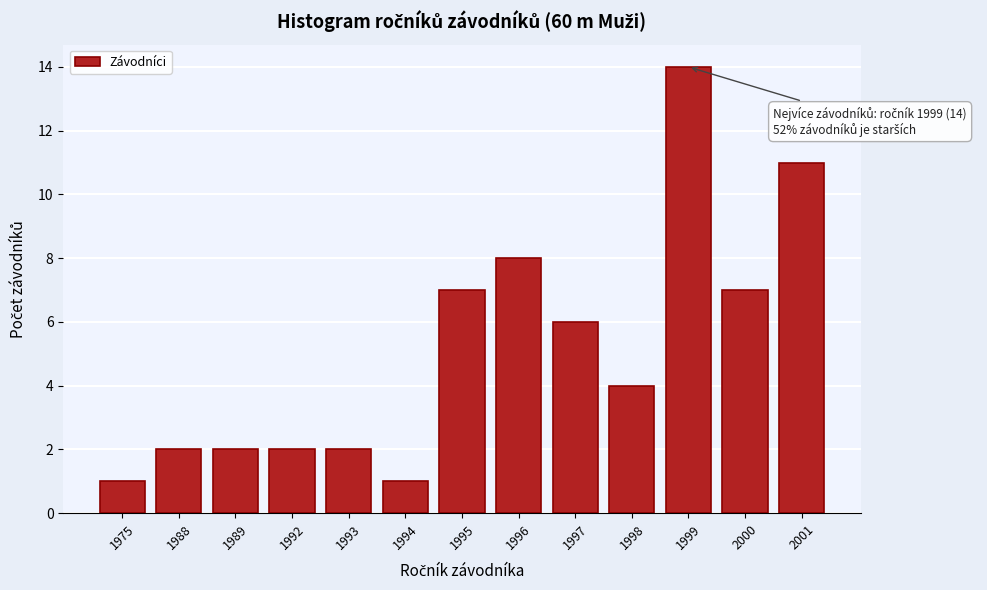

Reading left to right, transcribe all the data shown in this chart.

1975=1	1988=2	1989=2	1992=2	1993=2	1994=1	1995=7	1996=8	1997=6	1998=4	1999=14	2000=7	2001=11